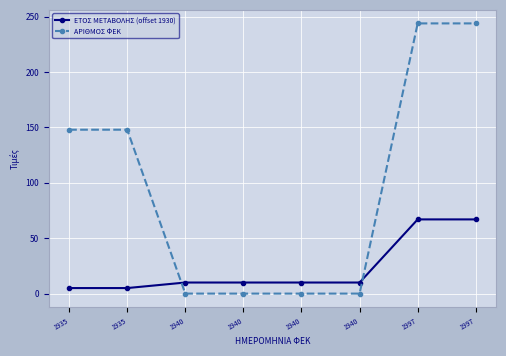

What is the difference between the second highest and minimum values in the ΑΡΙΘΜΟΣ ΦΕΚ series?

244